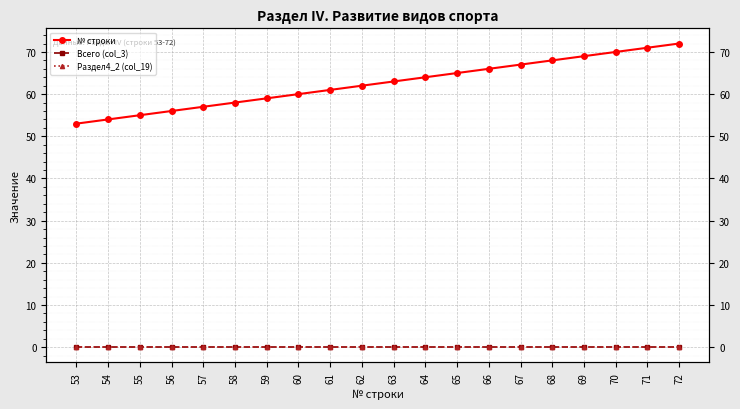

Rank the categories by № строки value from highest to lowest.

72, 71, 70, 69, 68, 67, 66, 65, 64, 63, 62, 61, 60, 59, 58, 57, 56, 55, 54, 53